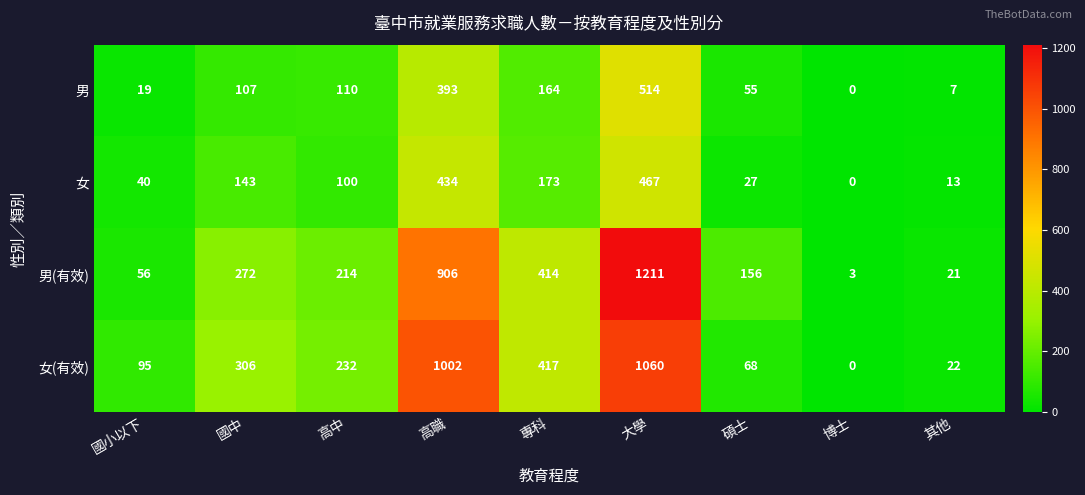

How many positive values does the 男 series have?

8